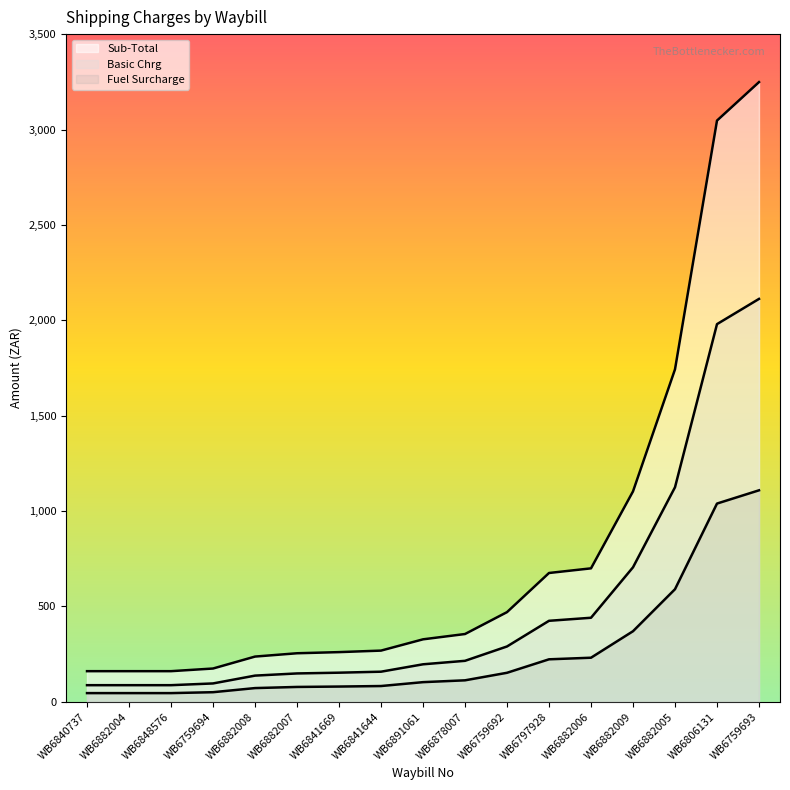

Which series changed the most between WB6882004 and WB6891061?

Sub-Total